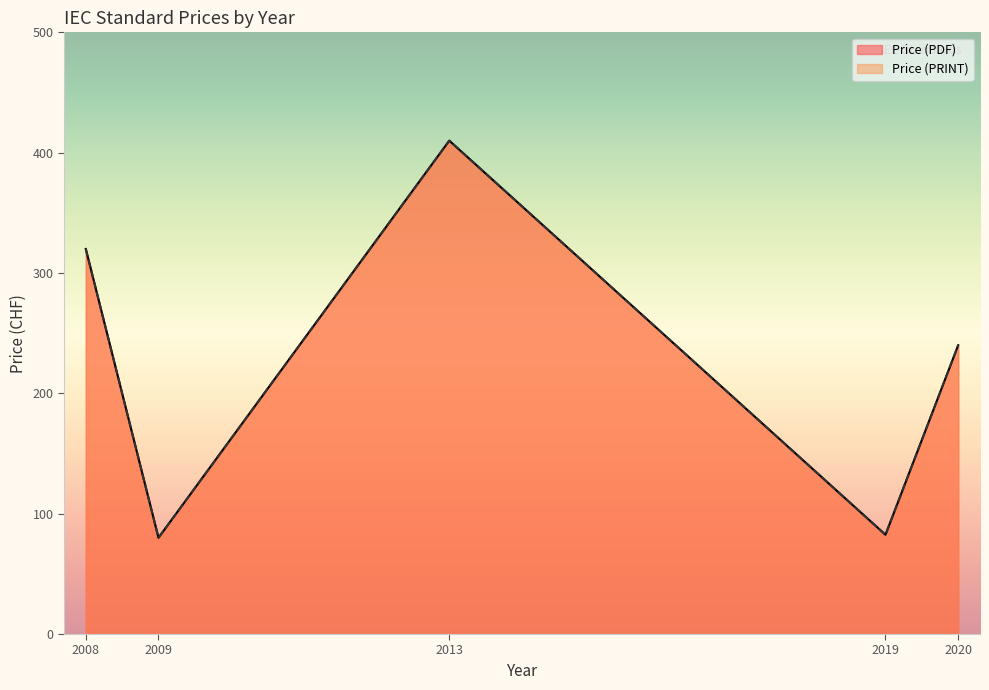

Does the chart display data point markers on the line(s)?

No